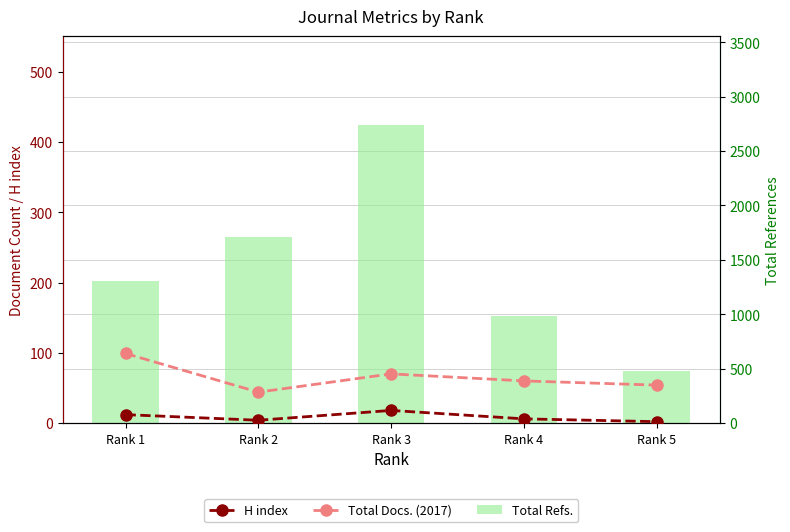

Is it true that H index equals 3 at Rank 4?

False